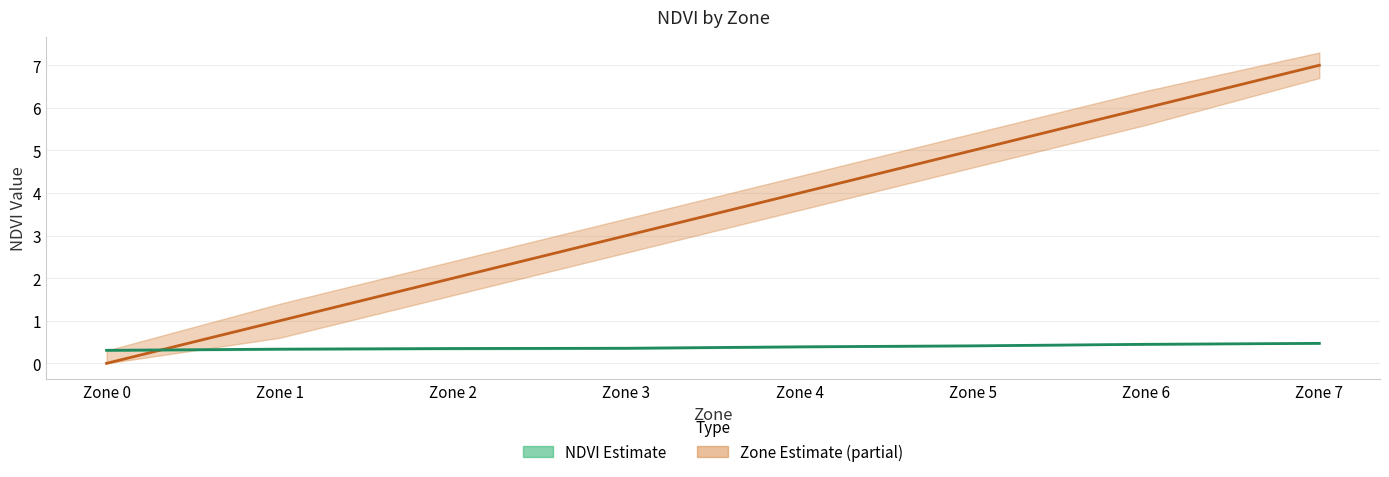

Is it true that NDVI mean equals 0.6 at Zone 5?

False